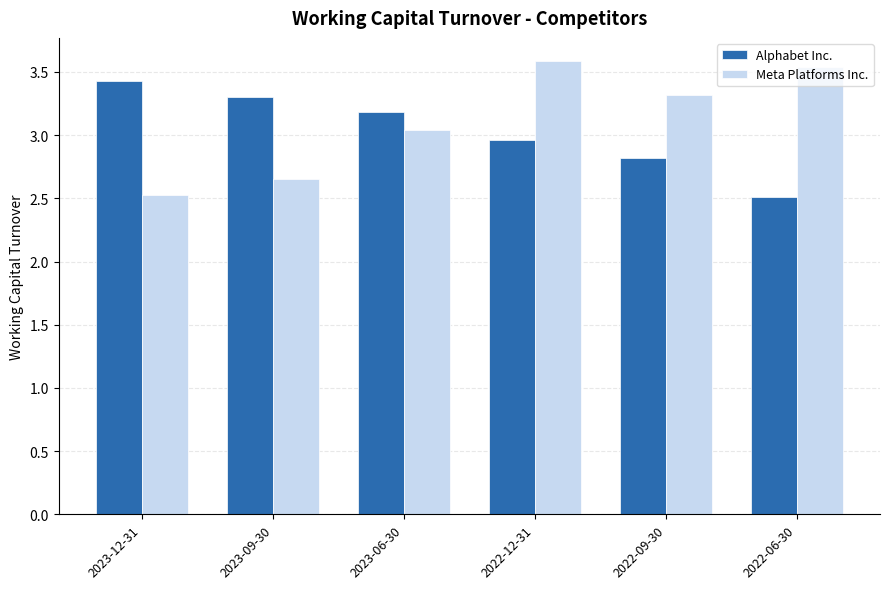

The value of Alphabet Inc. at 2023-06-30 is 2.1. True or false?

False